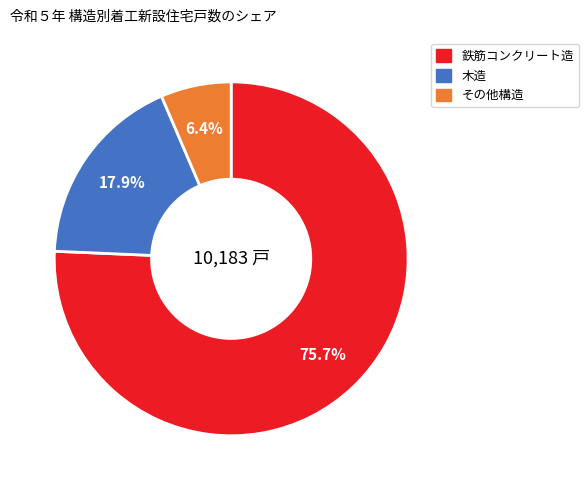

Is there a majority slice in this chart?

Yes